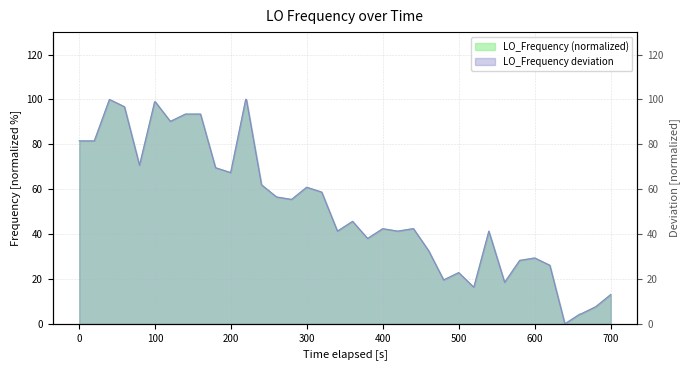

What is the difference between the maximum and minimum values?

100.0